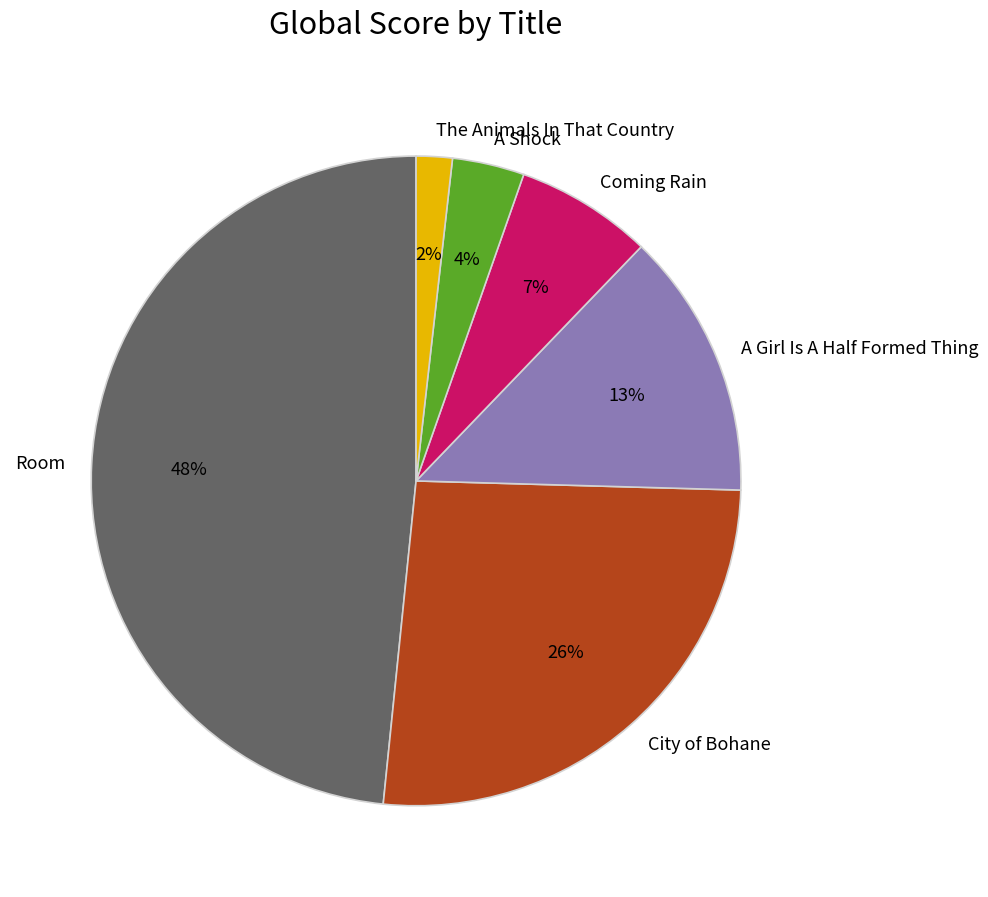

To the nearest percent, what is the combined percentage of The Animals In That Country and Room?

50%